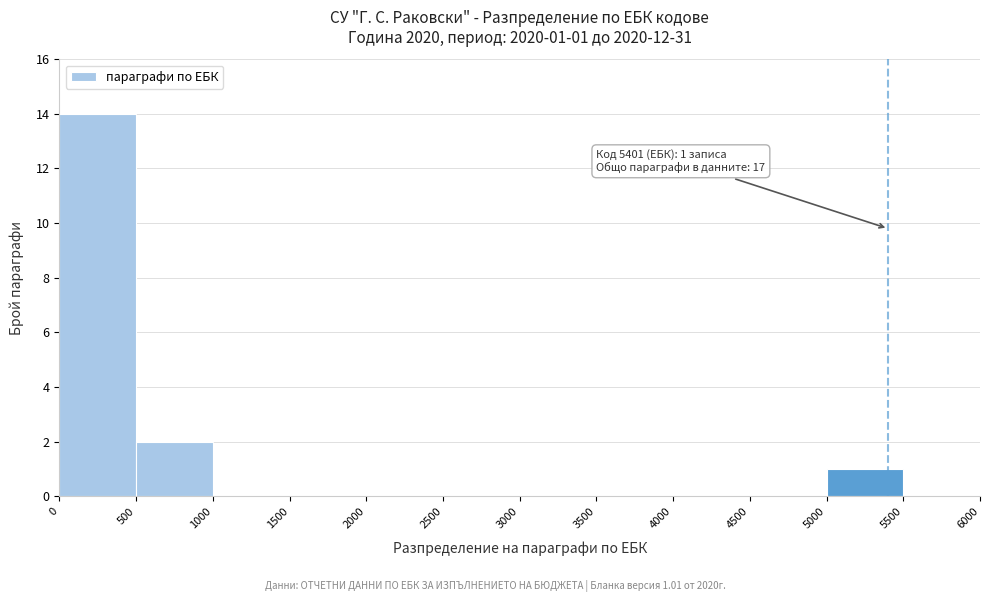

Which range on the x-axis has the tallest bar?

0 to 500